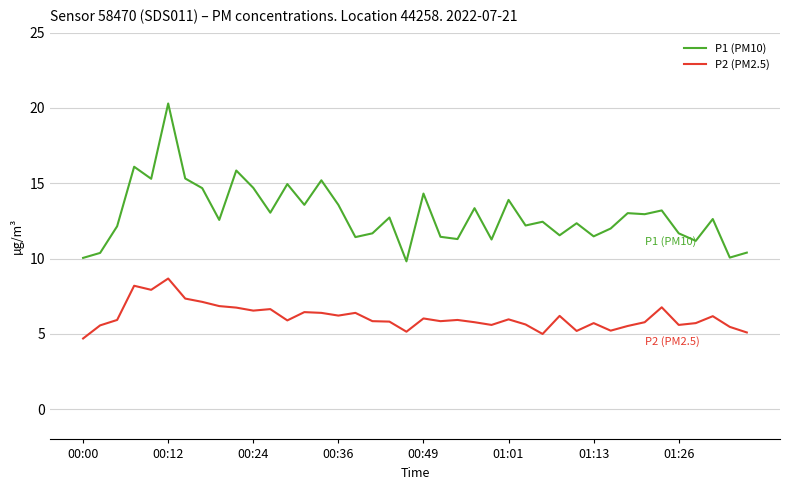

What is the greatest value displayed?

20.3